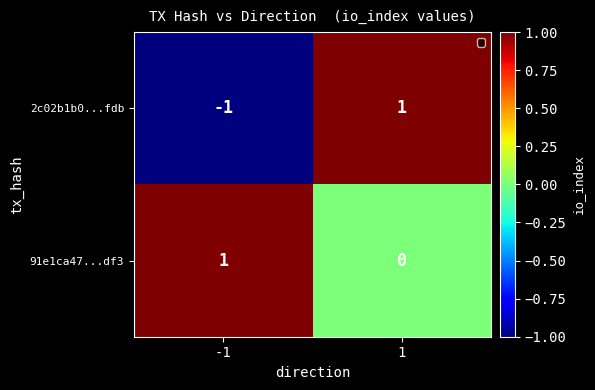

The value of 2c02b1b0...fdb at -1 is -2. True or false?

False